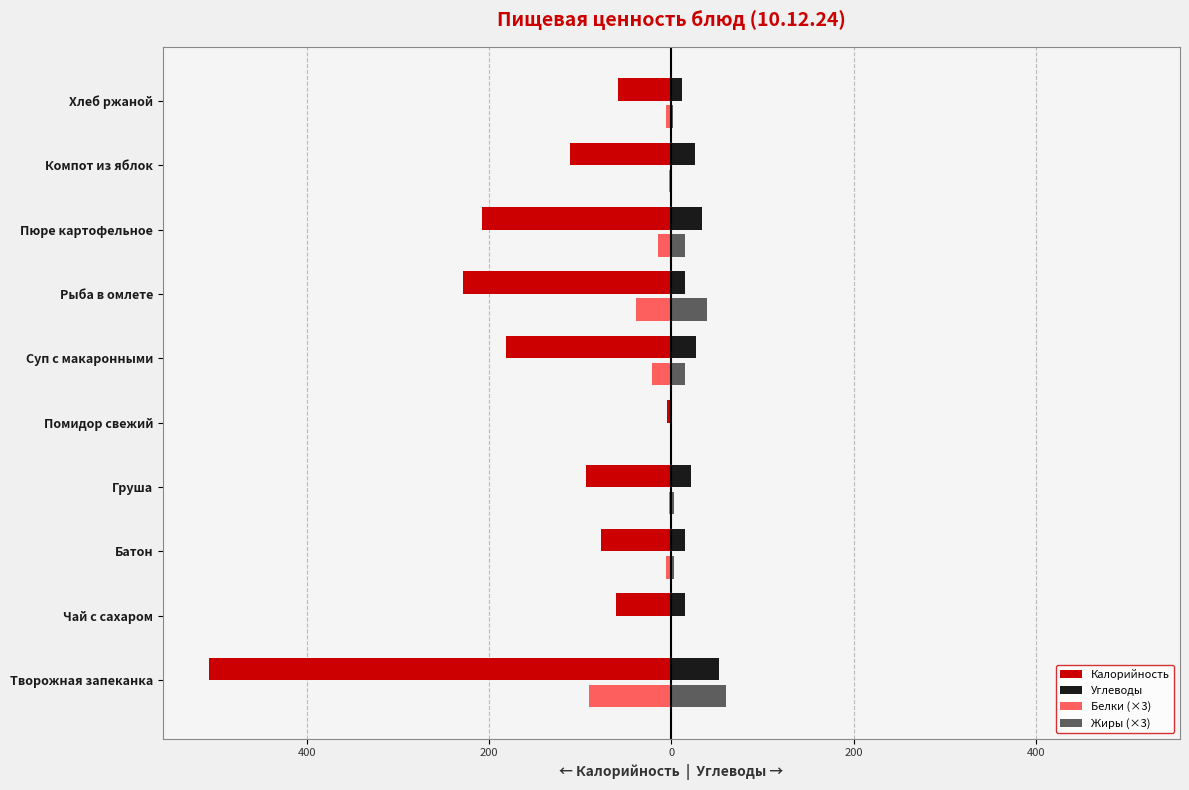

What are all the series names shown in the legend?

Калорийность, Углеводы, Белки (×3), Жиры (×3)